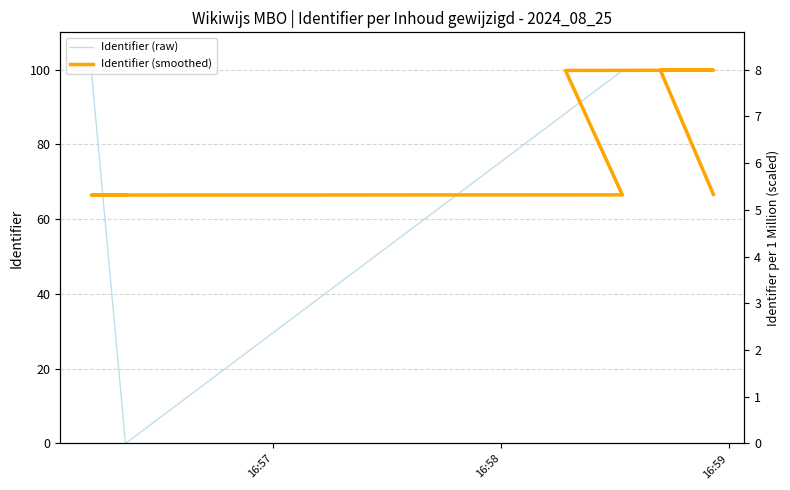

Rank the series by their maximum value, from lowest to highest.

Identifier (smoothed), Identifier (raw)